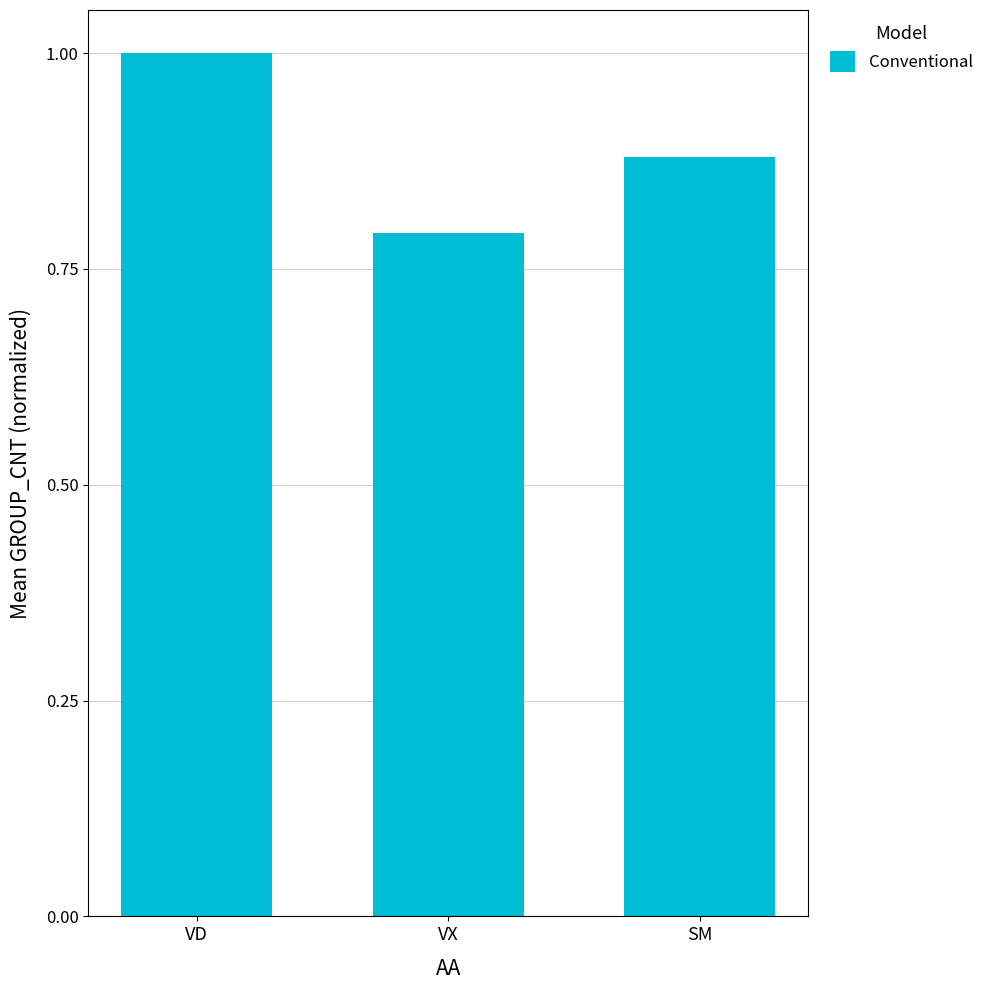

Rank the categories by value from lowest to highest.

VX, SM, VD